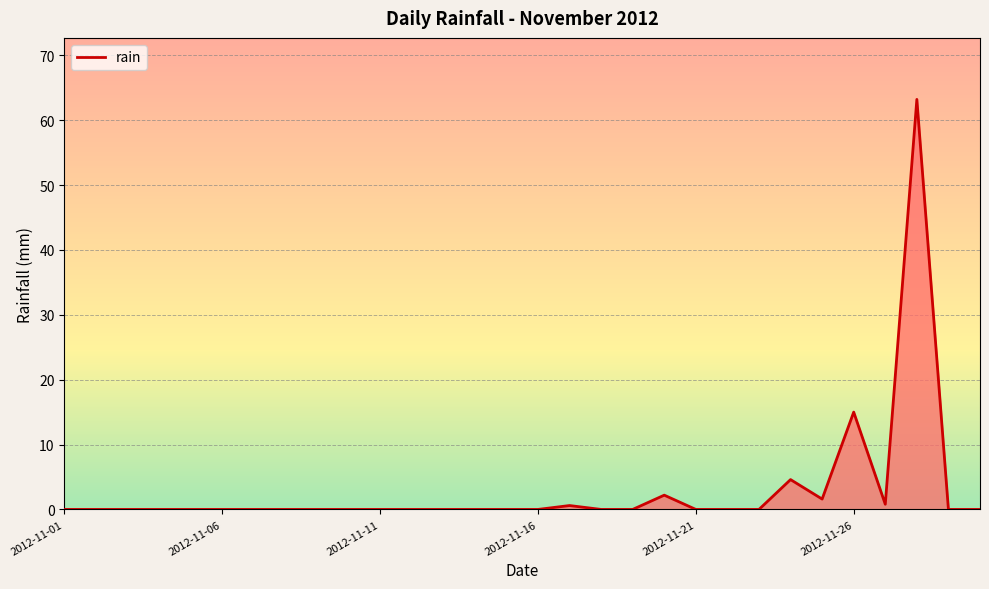

What is the difference between the maximum and minimum values?

63.2